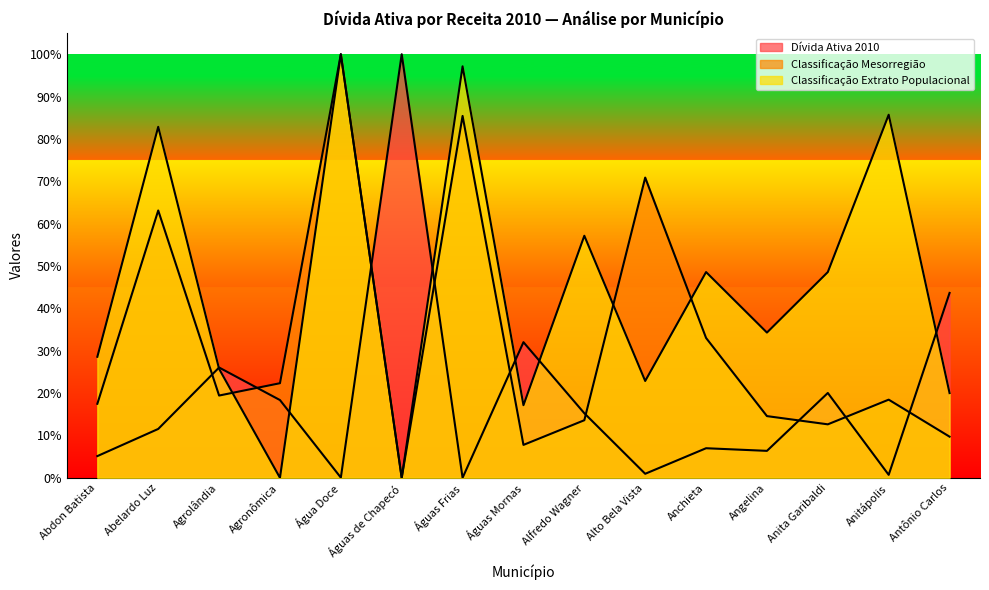

Between Águas de Chapecó and Angelina, which series saw the biggest shift?

Dívida Ativa 2010